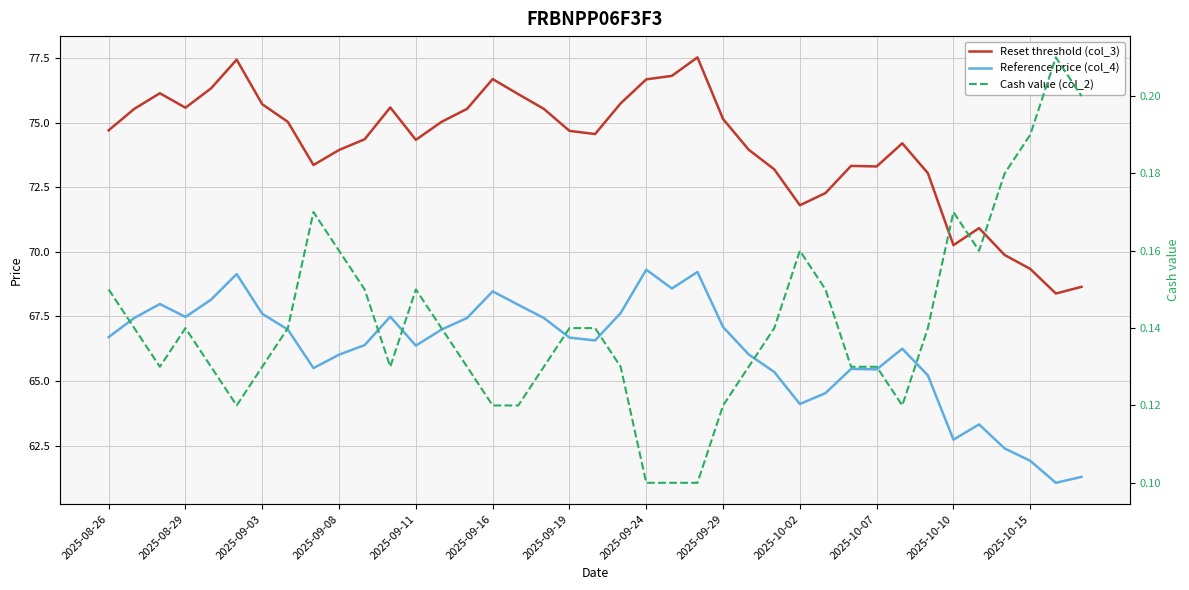

True or false: Reference price (col_4) and Cash value (col_2) intersect in this chart.

False